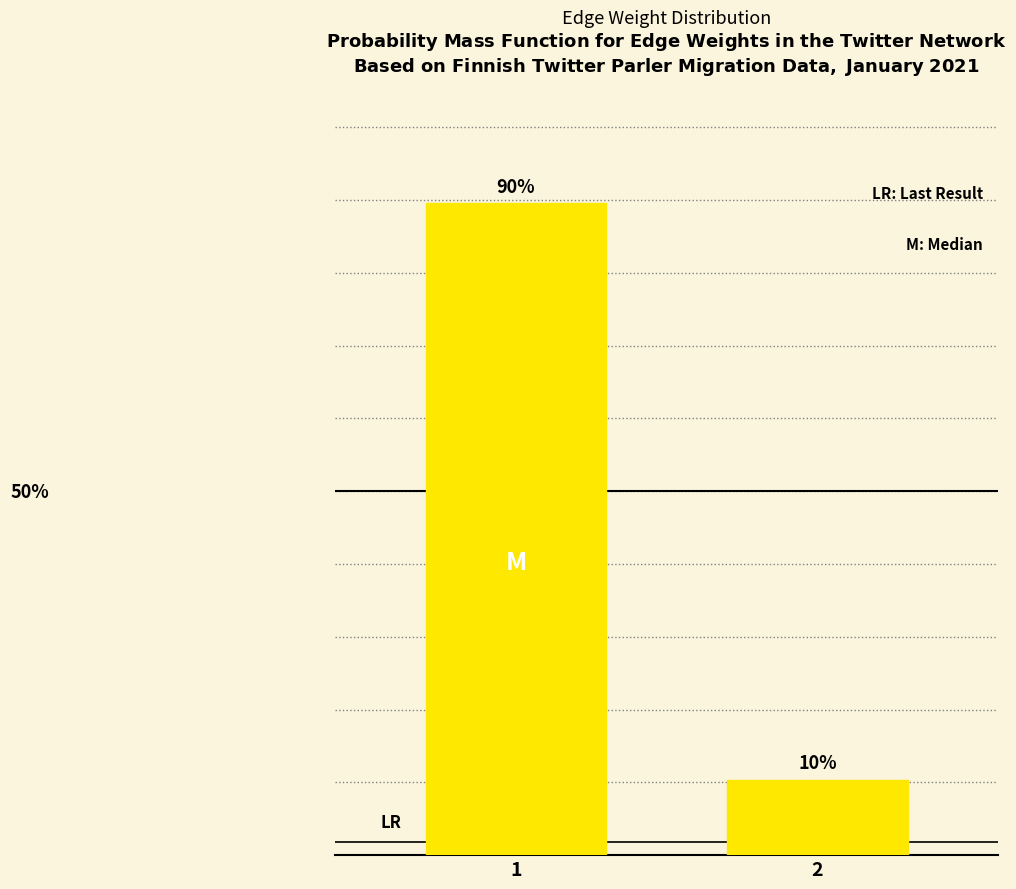

Does the chart contain any negative values?

No